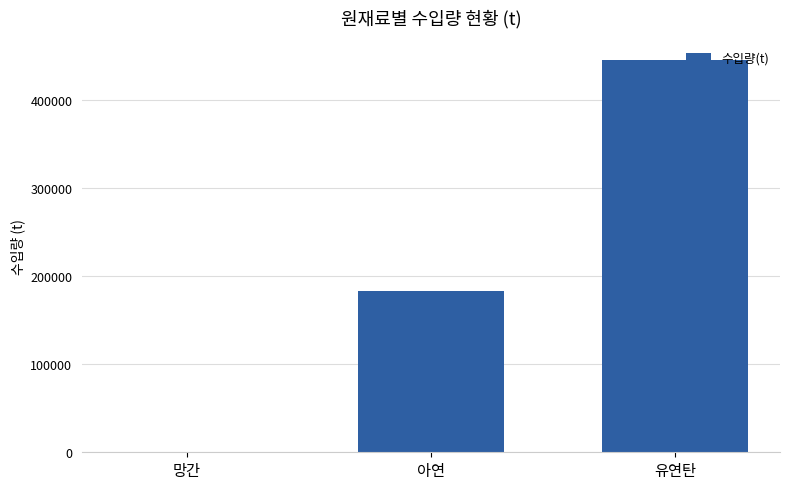

Reading left to right, extract all data points from this chart.

329	183000	445000